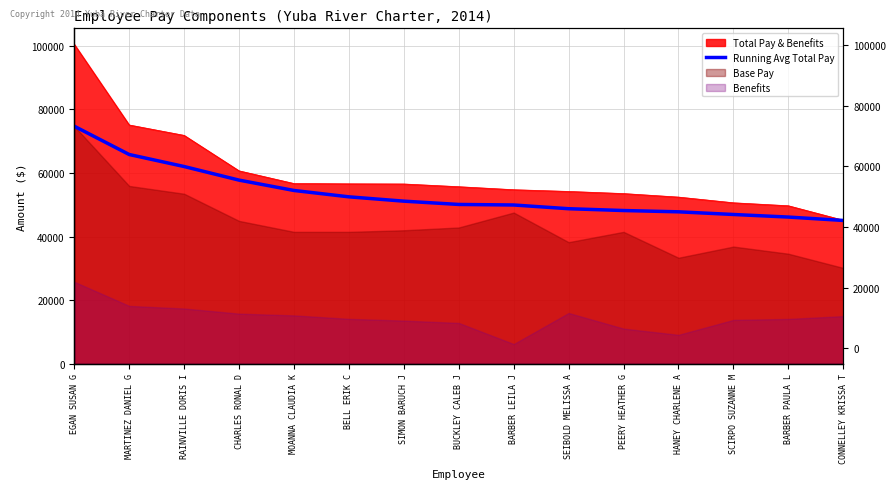

How many lines are shown in the chart?

1